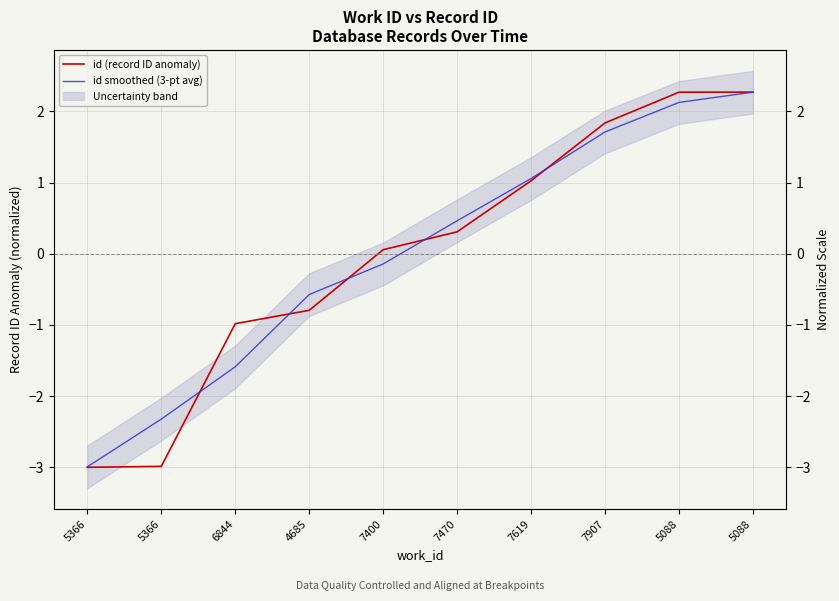

The value of id smoothed (3-pt avg) at 5366 is -3.0. True or false?

True